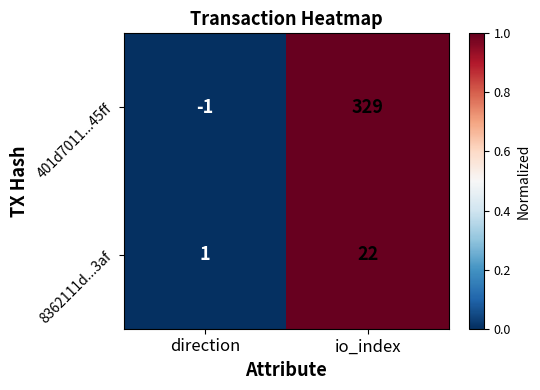

The value of 401d7011...45ff at direction is 0. True or false?

False